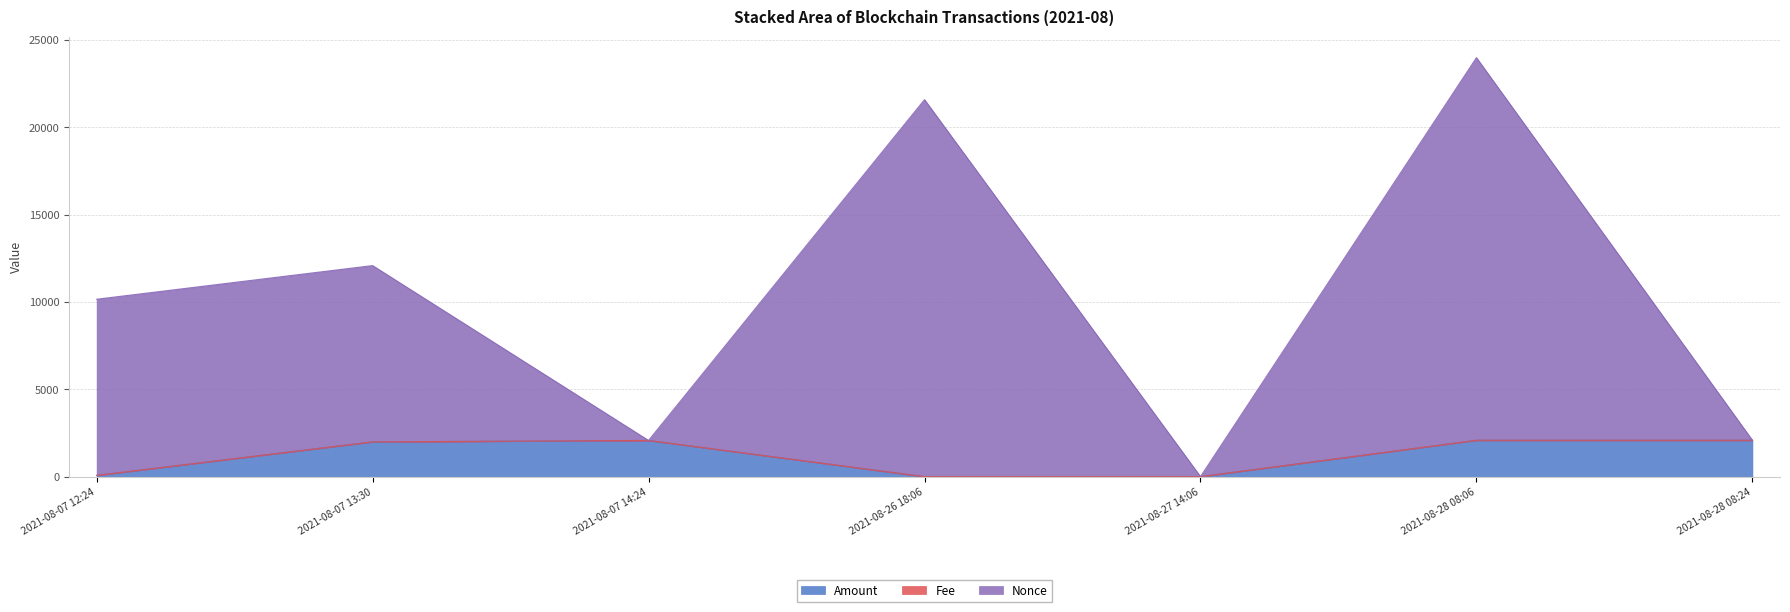

What is the label of the 5th point from the right?

2021-08-07 14:24